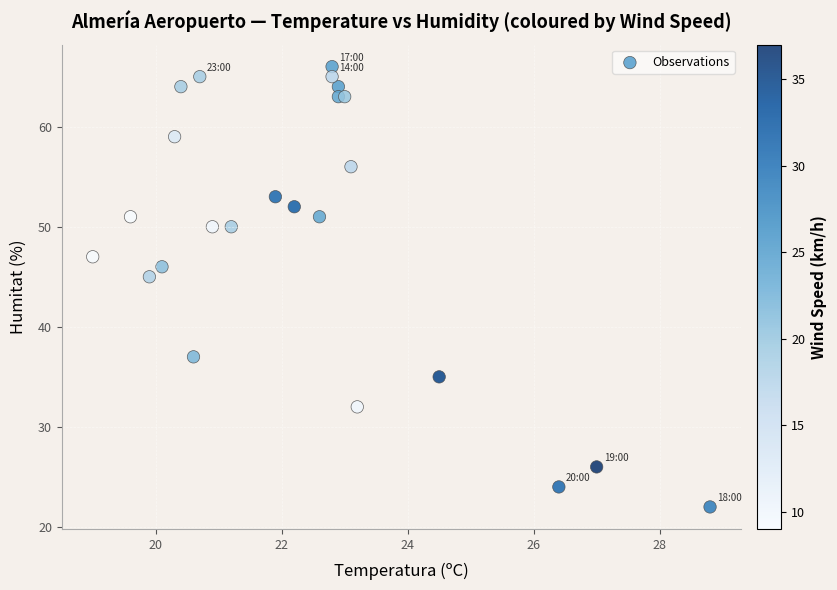

What Y value in the scatter plot is closest to 44?

45